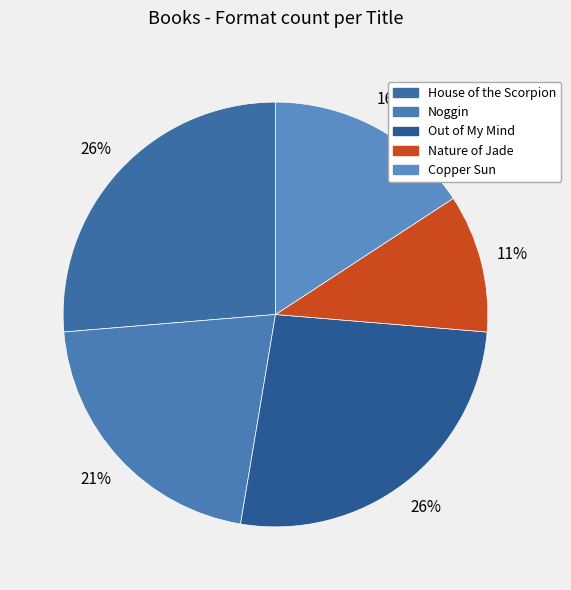

To the nearest percent, what is the combined percentage of Copper Sun and House of the Scorpion?

42%